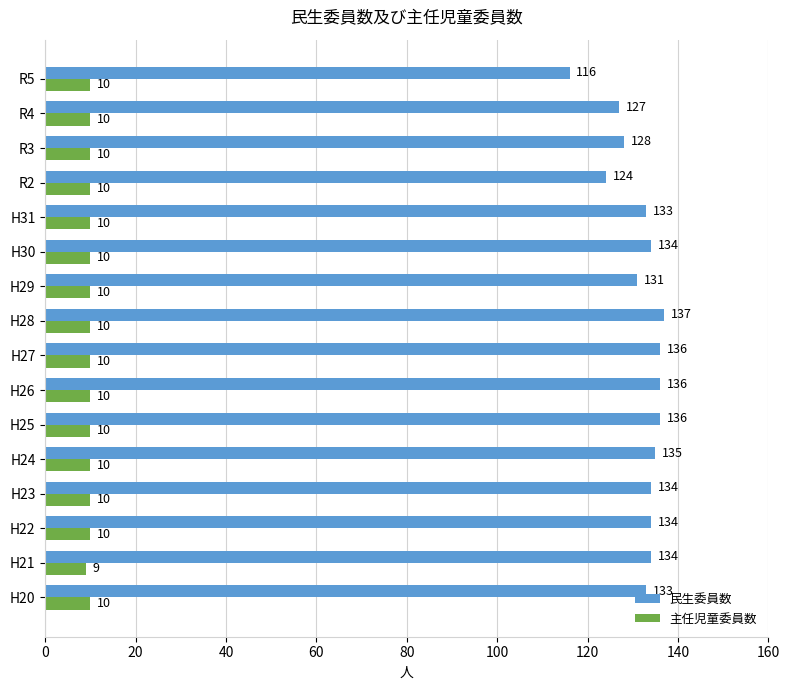

What is the difference between the highest and lowest values at H20?

123